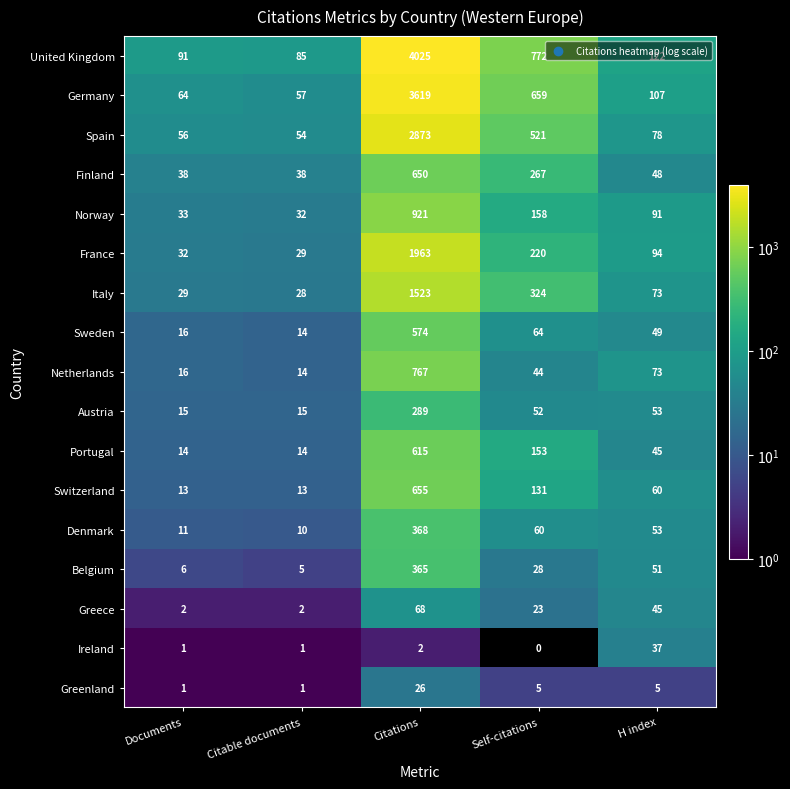

What is the difference between the highest and lowest values at Citable documents?

84